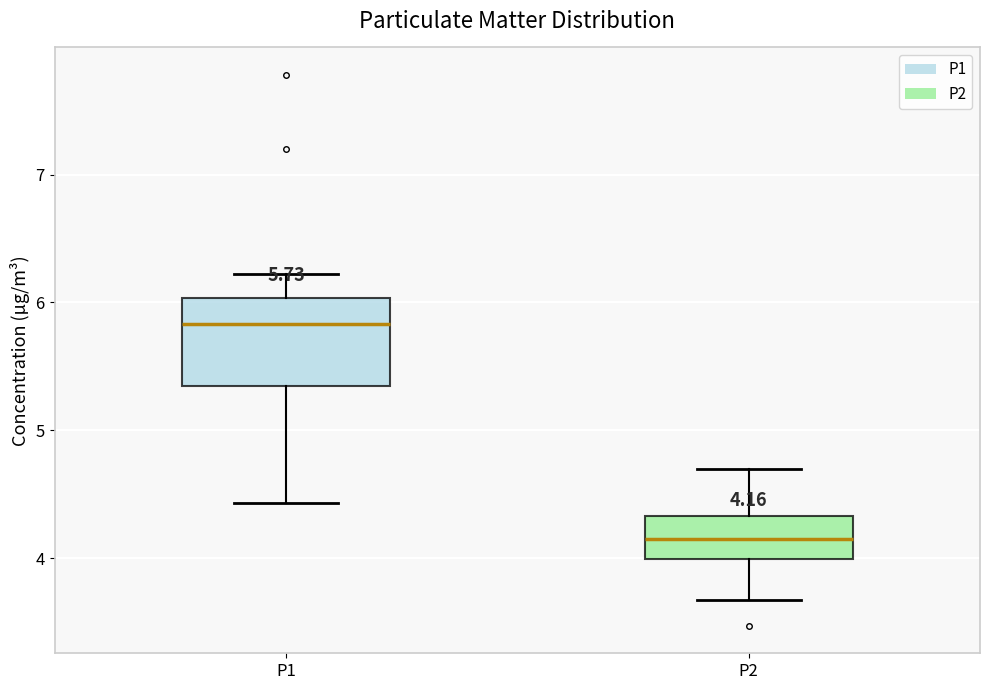

Which box has the highest median line?

P1